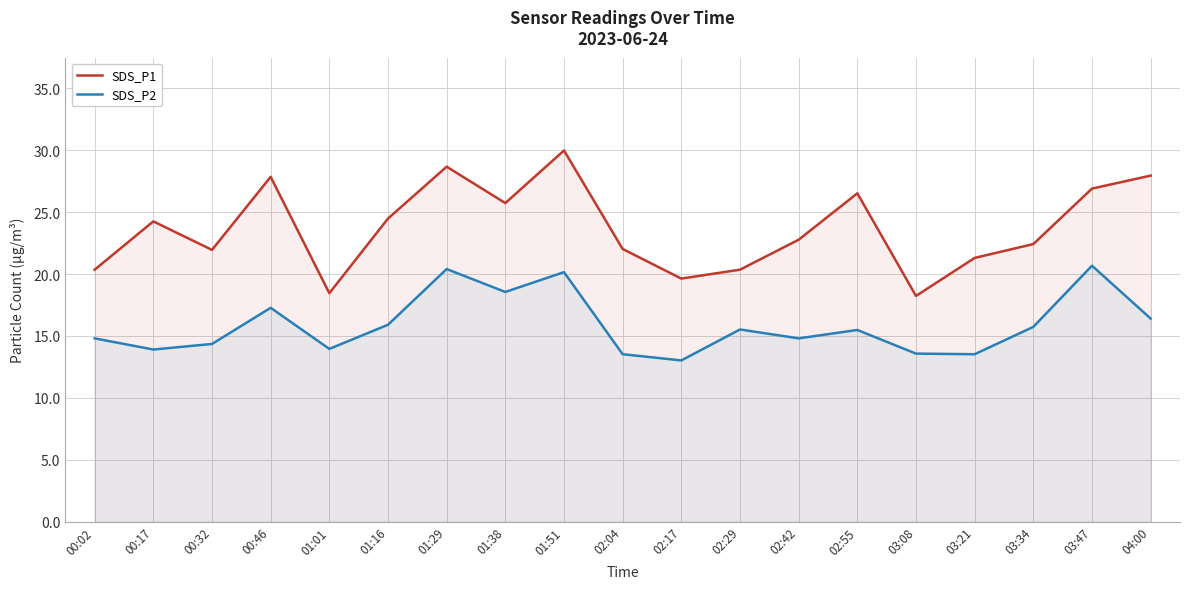

Where is SDS_P2 nearest to the value 16?

01:16